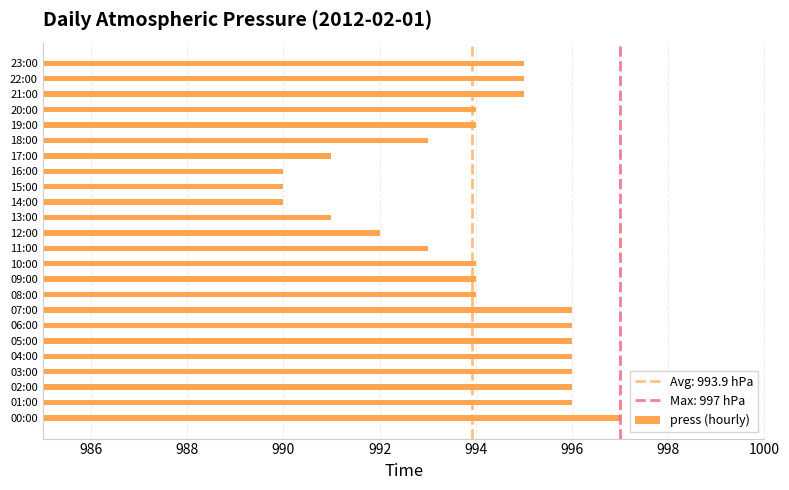

Reading bottom to top, list all the values displayed in this chart.

997	996	996	996	996	996	996	996	994	994	994	993	992	991	990	990	990	991	993	994	994	995	995	995